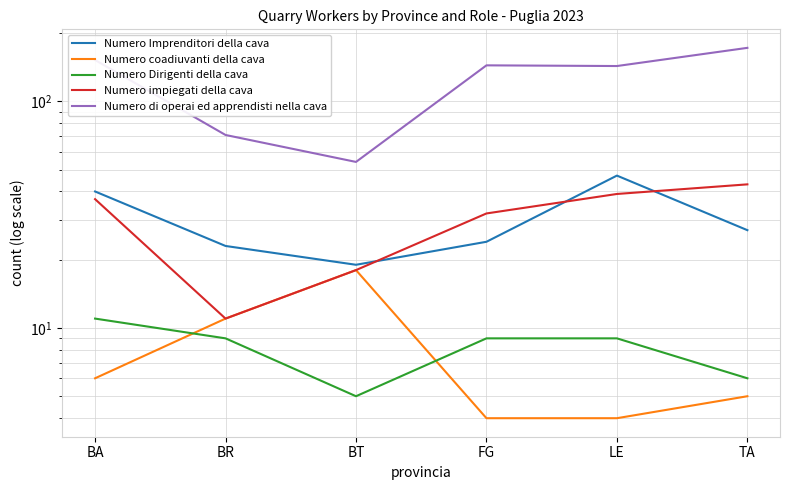

At which label is Numero di operai ed apprendisti nella cava closest to 113?

LE